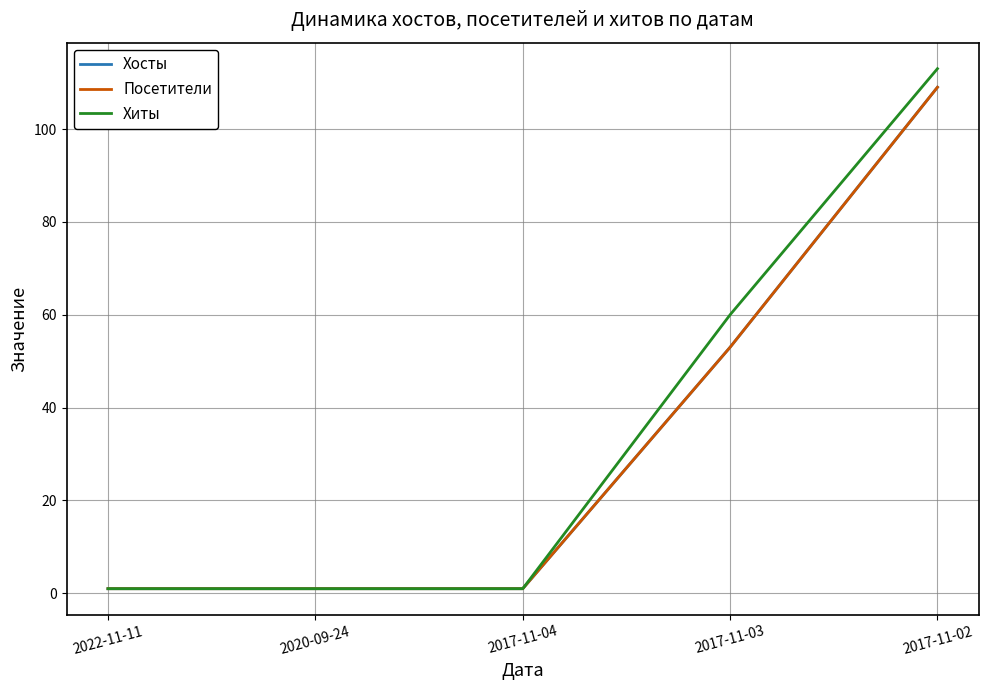

Reading right to left, extract all data points from this chart.

Хосты: 2017-11-02=109	2017-11-03=53	2017-11-04=1	2020-09-24=1	2022-11-11=1
Посетители: 2017-11-02=109	2017-11-03=53	2017-11-04=1	2020-09-24=1	2022-11-11=1
Хиты: 2017-11-02=113	2017-11-03=60	2017-11-04=1	2020-09-24=1	2022-11-11=1